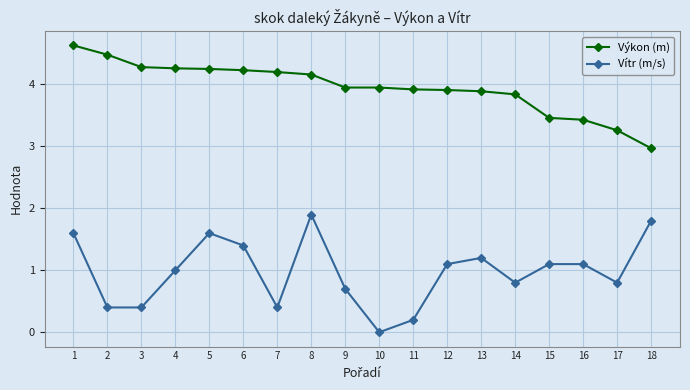

True or false: Vítr (m/s) has more than 2 interior local peaks.

True